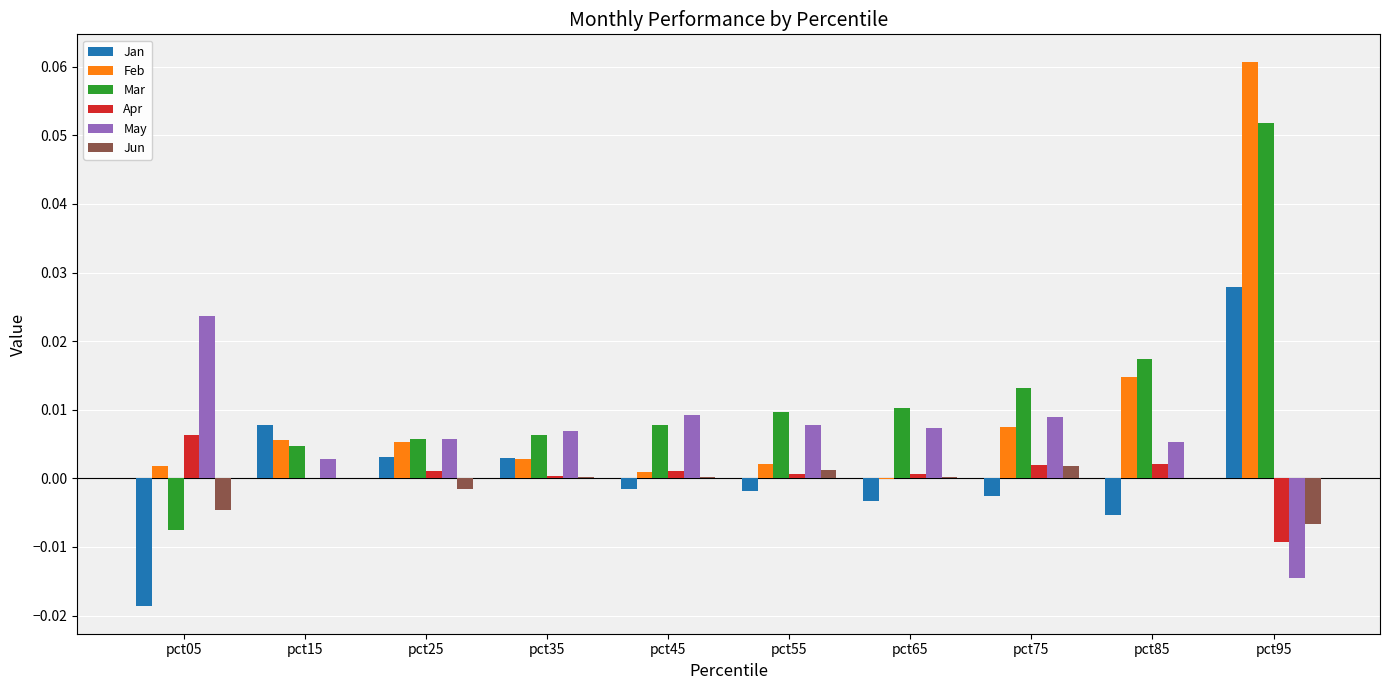

Between pct25 and pct95, which series saw the biggest shift?

Feb